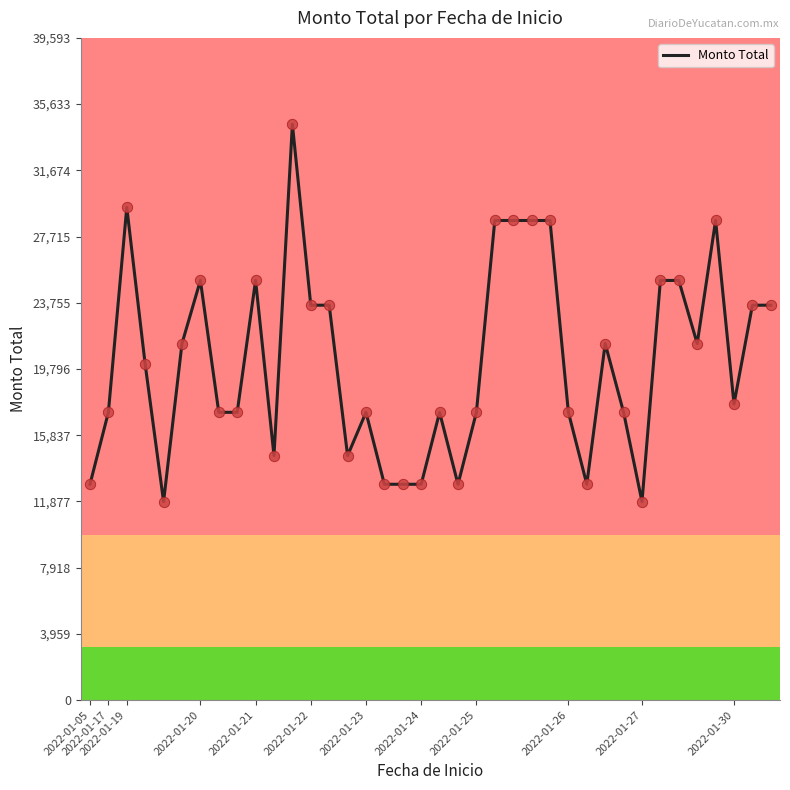

What is the greatest value displayed?

34428.8